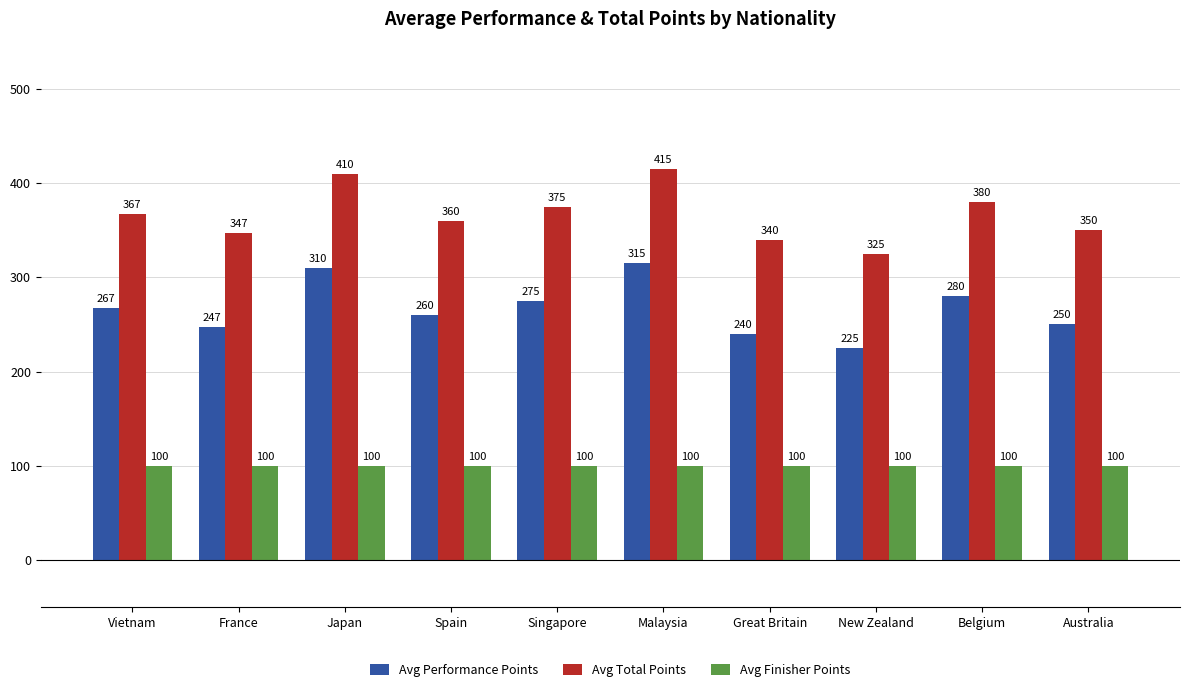

What is the maximum value shown in the chart?

415.0